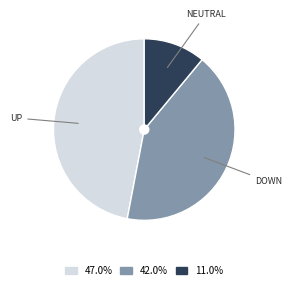

Is there a majority slice in this chart?

No